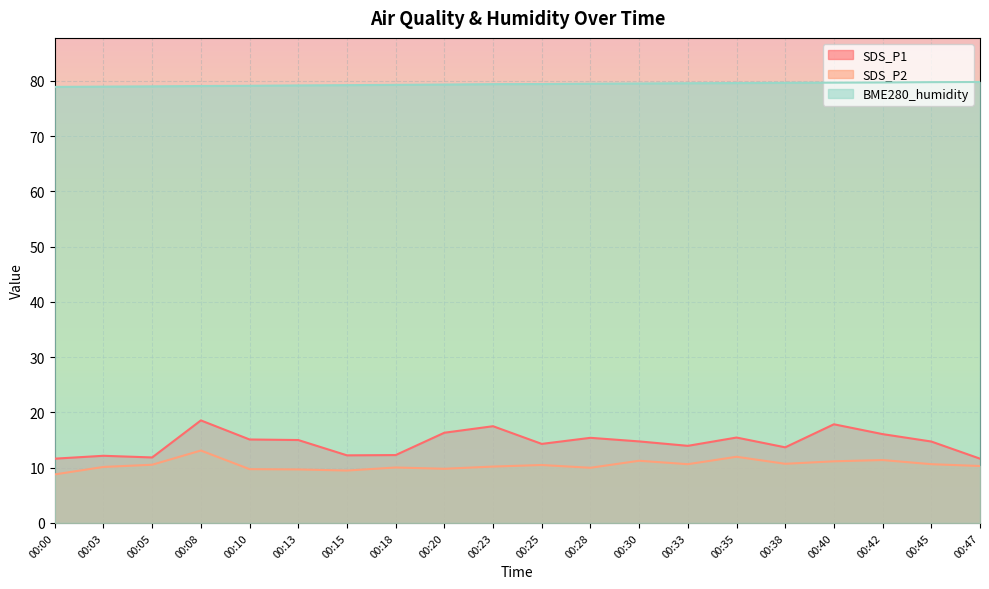

Reading right to left, list all the values displayed in this chart.

SDS_P1: 00:47=11.6	00:45=14.7	00:42=16.1	00:40=17.9	00:38=13.7	00:35=15.4	00:33=13.9	00:30=14.8	00:28=15.4	00:25=14.3	00:23=17.5	00:20=16.3	00:18=12.3	00:15=12.2	00:13=15.0	00:10=15.1	00:08=18.6	00:05=11.8	00:03=12.2	00:00=11.6
SDS_P2: 00:47=10.3	00:45=10.6	00:42=11.4	00:40=11.2	00:38=10.7	00:35=12.0	00:33=10.6	00:30=11.2	00:28=10.0	00:25=10.5	00:23=10.2	00:20=9.8	00:18=10.0	00:15=9.5	00:13=9.7	00:10=9.7	00:08=13.1	00:05=10.5	00:03=10.1	00:00=8.8
BME280_humidity: 00:47=79.8	00:45=79.8	00:42=79.7	00:40=79.7	00:38=79.6	00:35=79.6	00:33=79.6	00:30=79.5	00:28=79.5	00:25=79.4	00:23=79.4	00:20=79.3	00:18=79.3	00:15=79.2	00:13=79.2	00:10=79.1	00:08=79.0	00:05=79.0	00:03=78.9	00:00=78.9